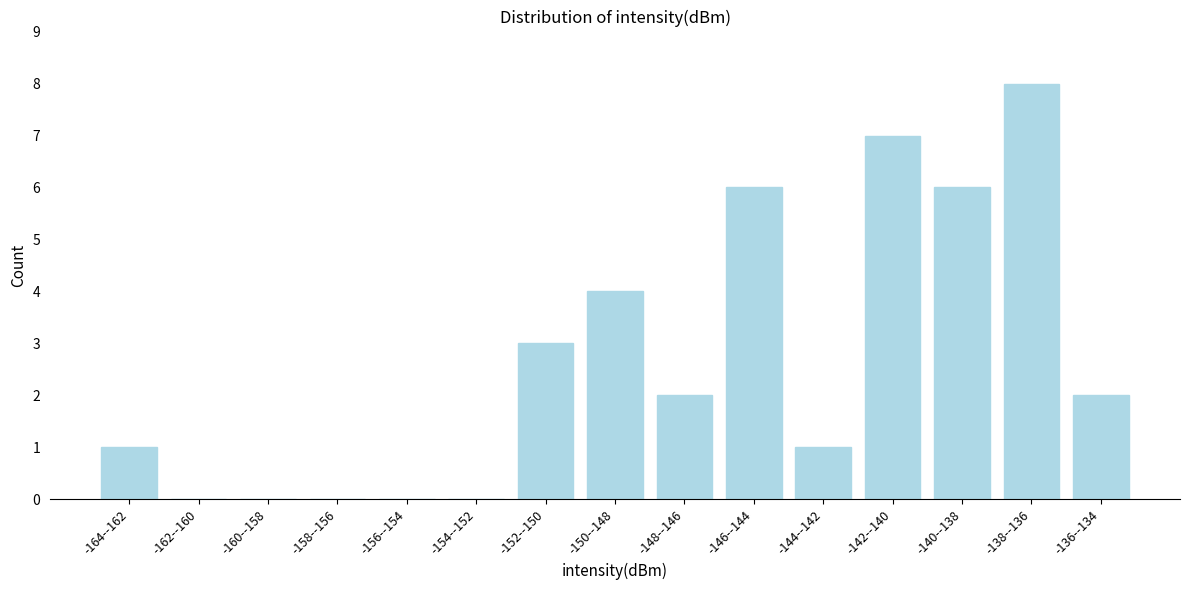

Reading left to right, what are all the values shown in this chart?

-164--162=1	-162--160=0	-160--158=0	-158--156=0	-156--154=0	-154--152=0	-152--150=3	-150--148=4	-148--146=2	-146--144=6	-144--142=1	-142--140=7	-140--138=6	-138--136=8	-136--134=2